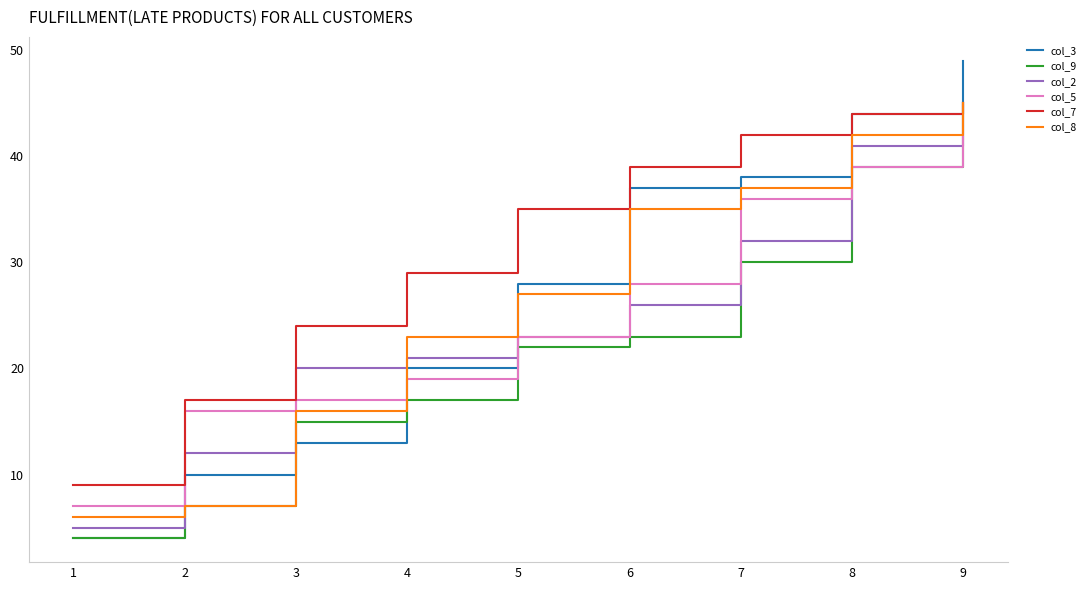

What is the maximum value shown in the chart?

49